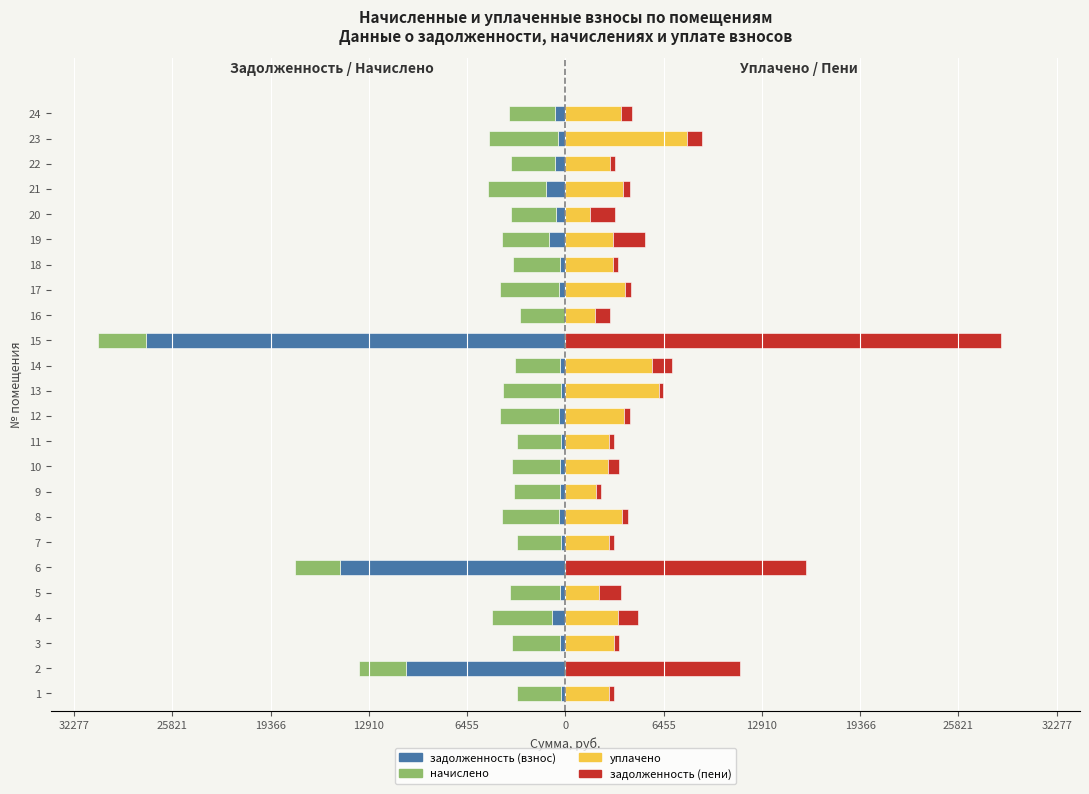

What is the difference between the second highest and minimum values in the уплачено series?

6135.5